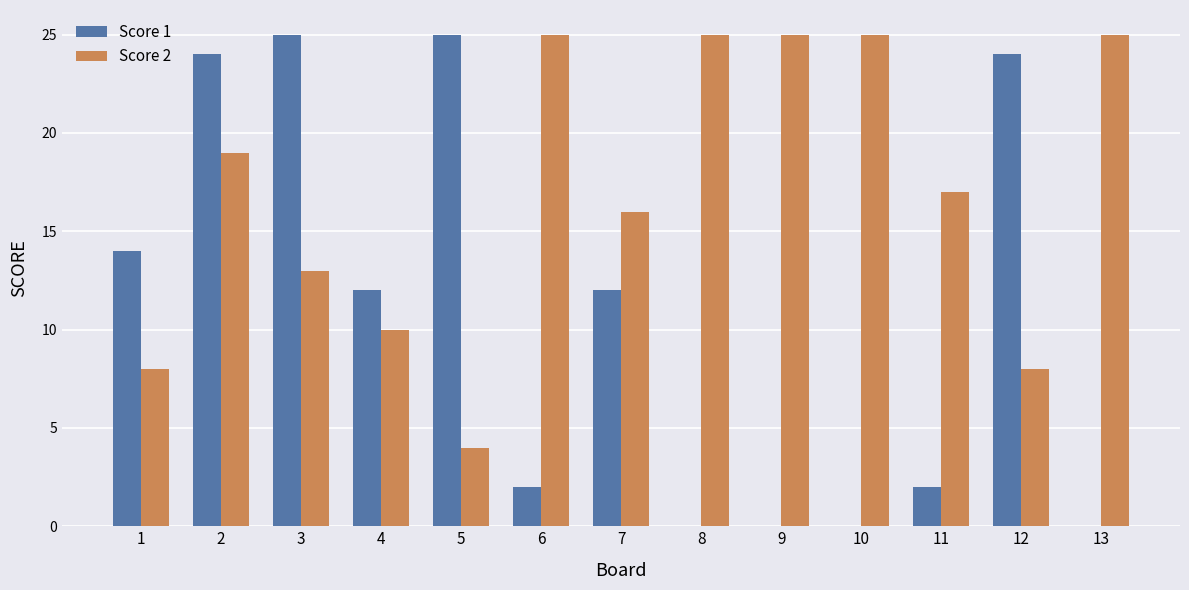

Reading left to right, transcribe all the data shown in this chart.

Score 1: 14	24	25	12	25	2	12	0	0	0	2	24	0
Score 2: 8	19	13	10	4	25	16	25	25	25	17	8	25